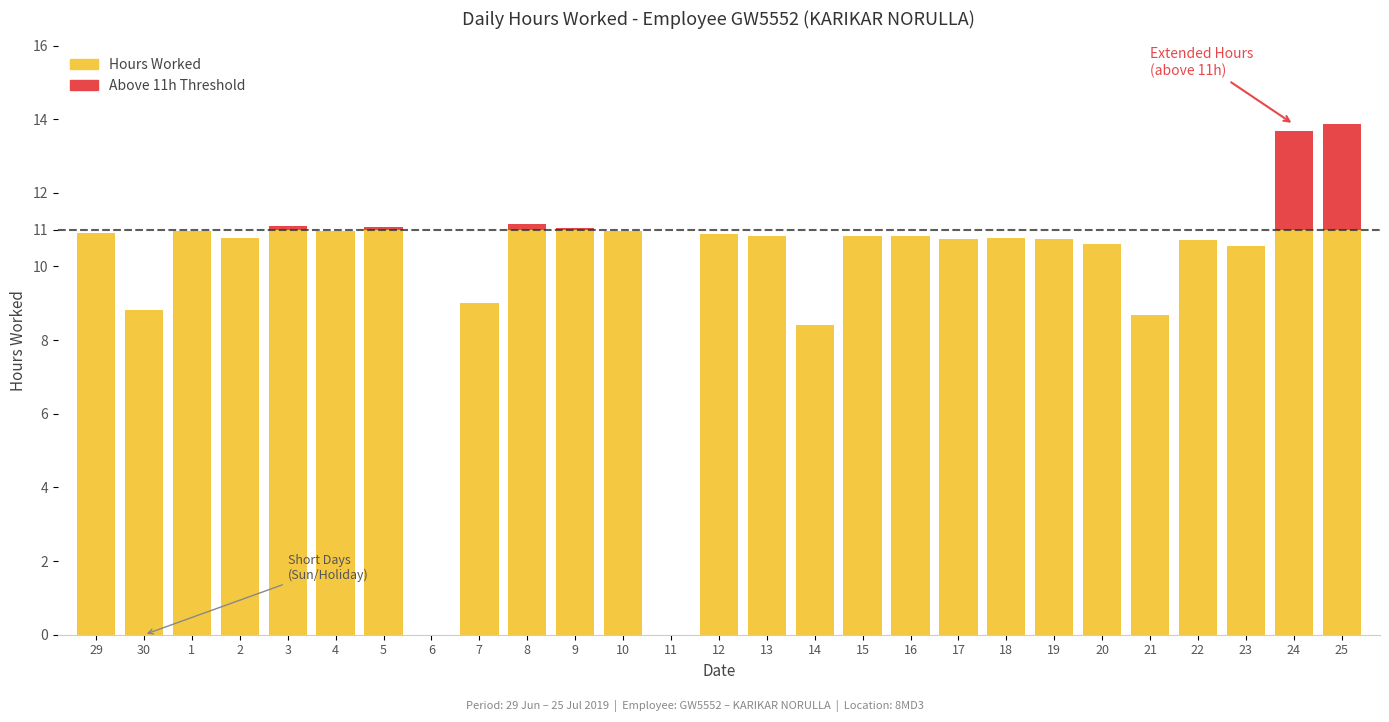

What is the total value across all series at 21?

8.7